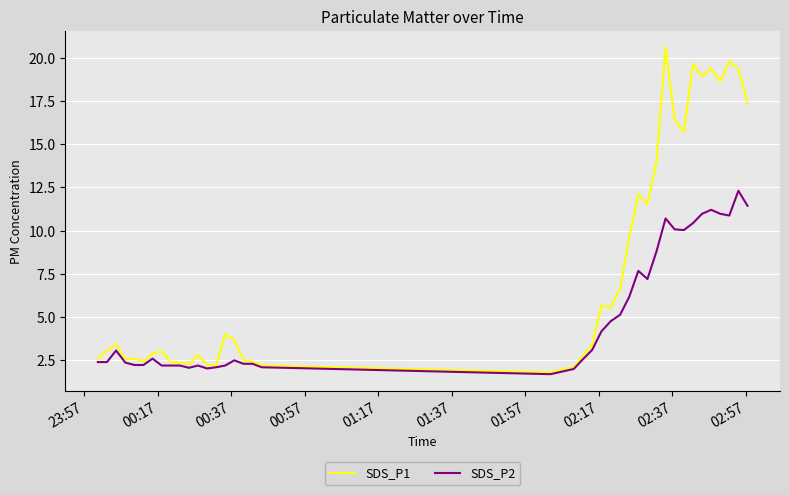

What is the highest value of the SDS_P1 series?

20.6